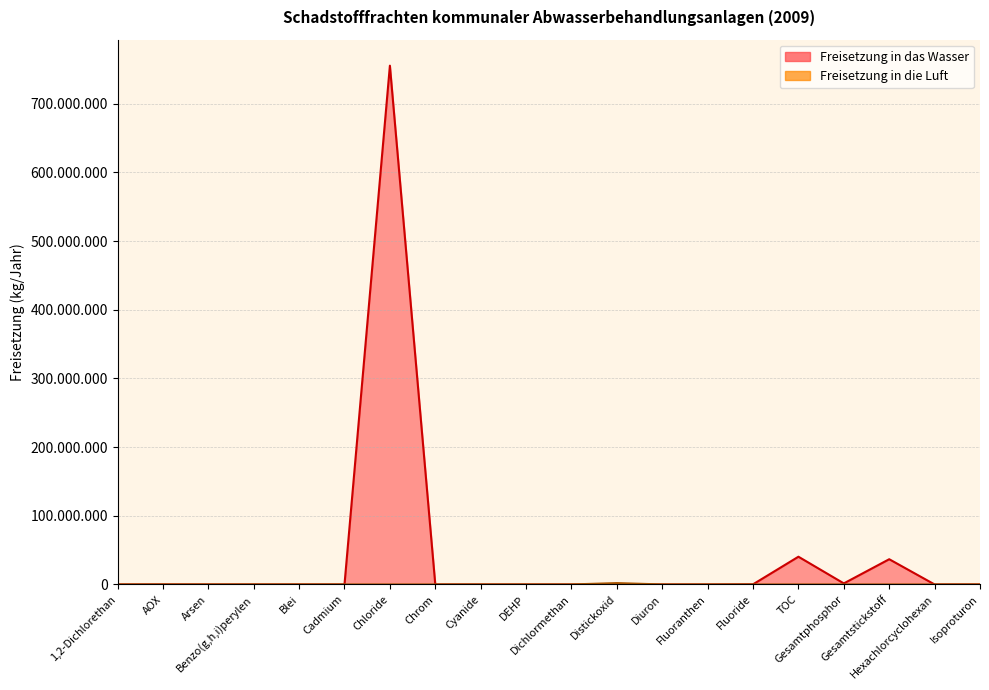

What is the difference between the highest and lowest values at Isoproturon?

15